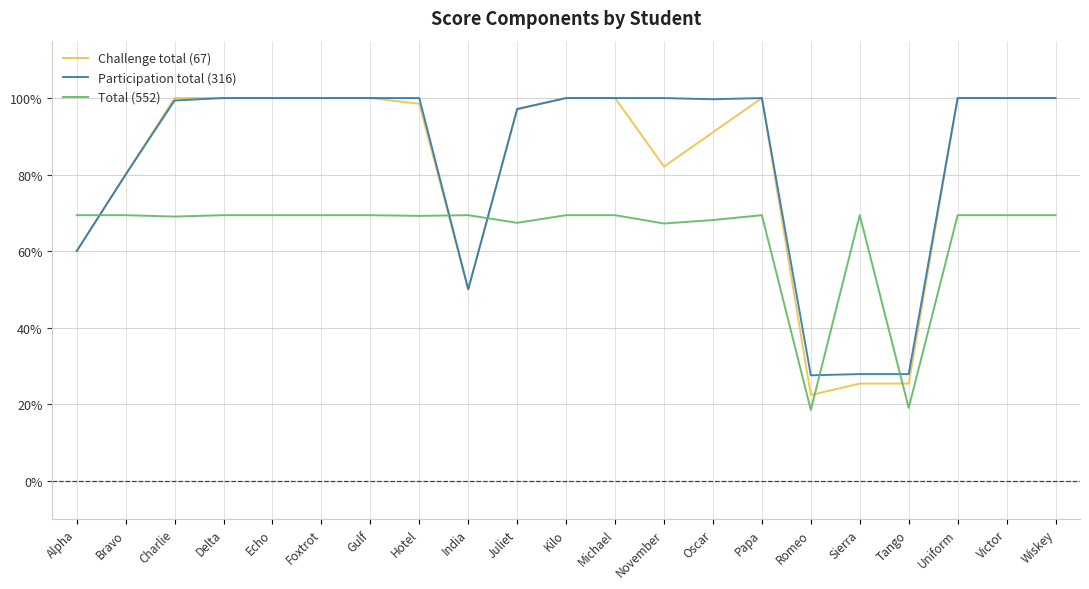

Where do Participation total (316) and Total (552) first cross each other?

Alpha and Bravo